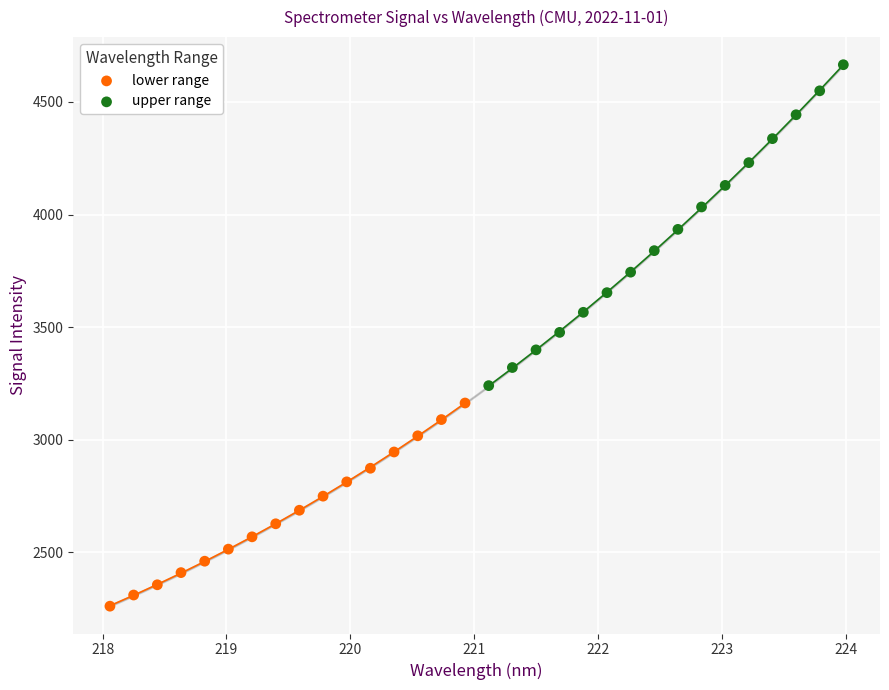

What are all the series names shown in the legend?

lower range, upper range